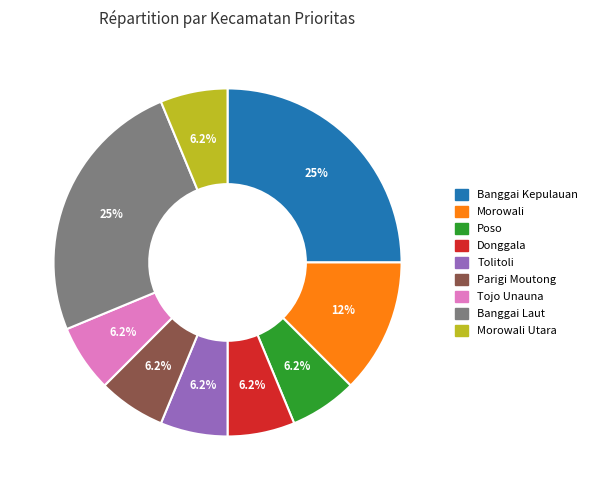

Does Banggai Laut represent more than half of the total?

No